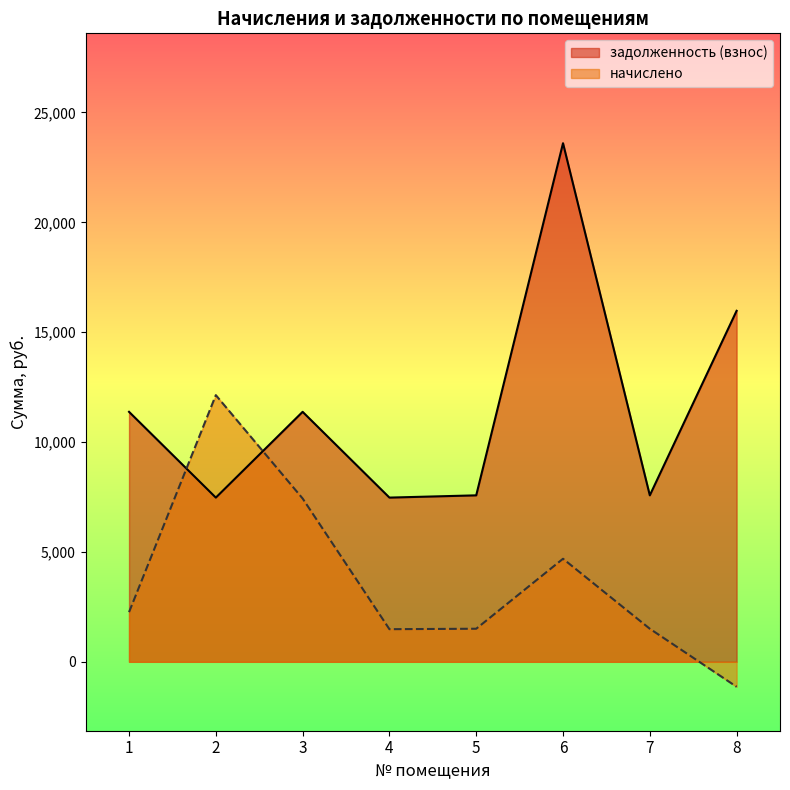

Where is the first local minimum for начислено?

4